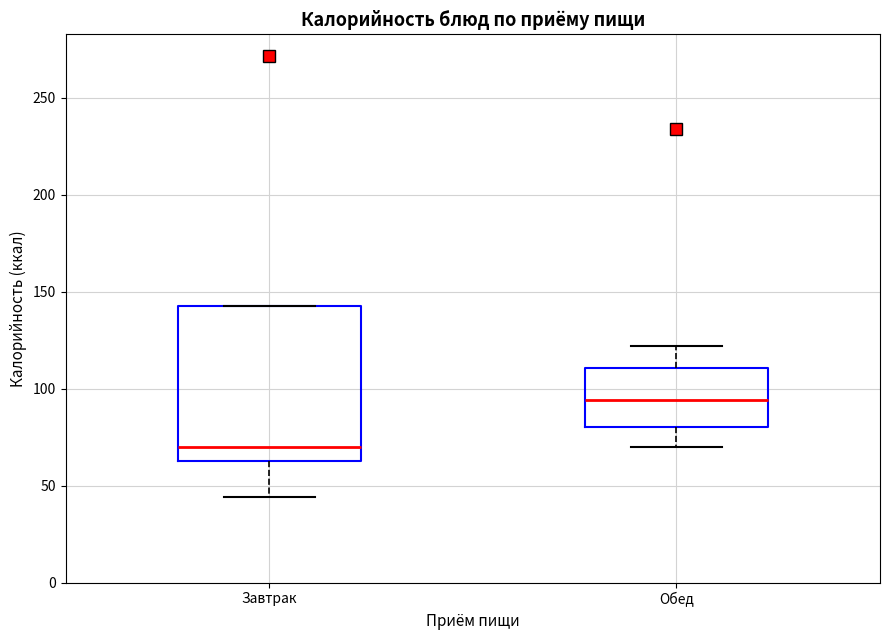

Reading left to right, read every box against the y-axis: the position of its median line, the range the box covers, and the ends of its whiskers. The values are not printed on the chart, so give them approximately, as read against the axis.

Завтрак: median 70, box 65 to 145, whiskers 45 to 145
Обед: median 95, box 80 to 110, whiskers 70 to 120